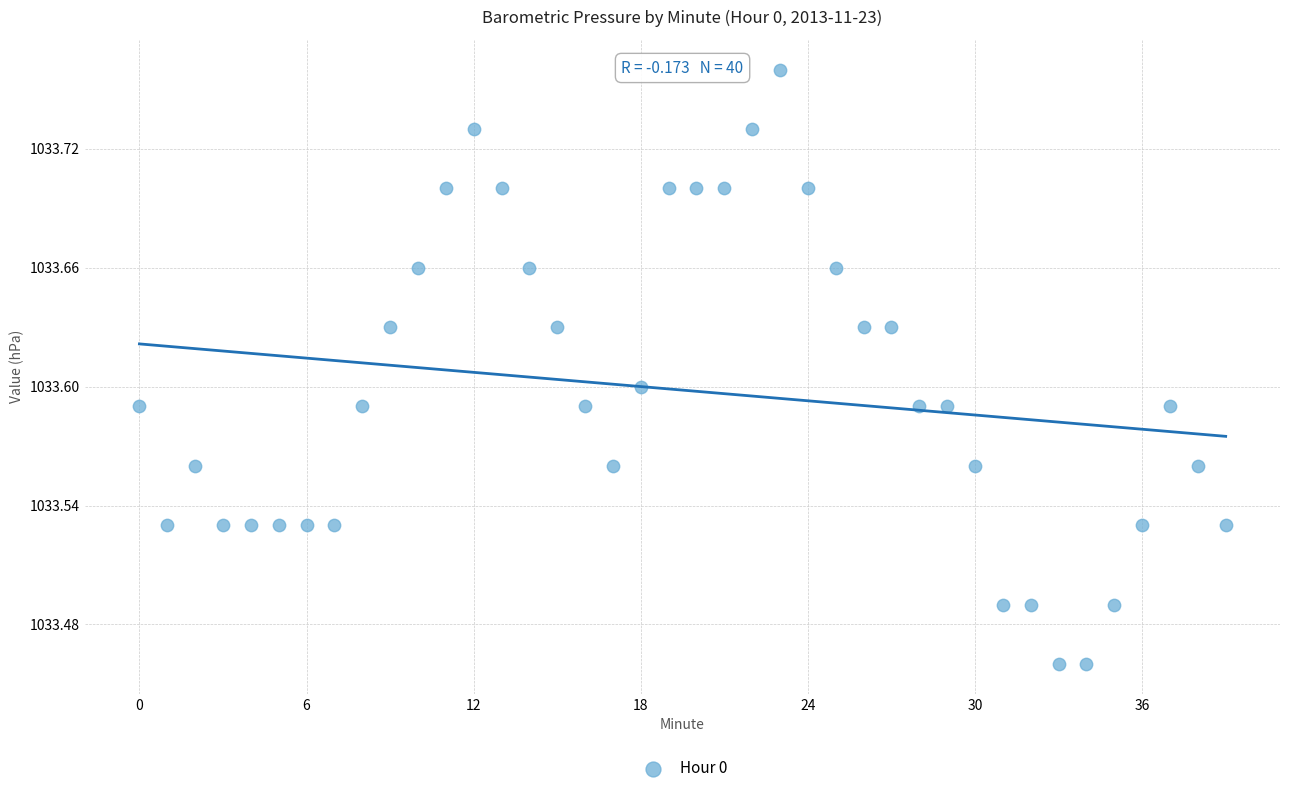

What is the range of Y values (max minus min)?

0.3